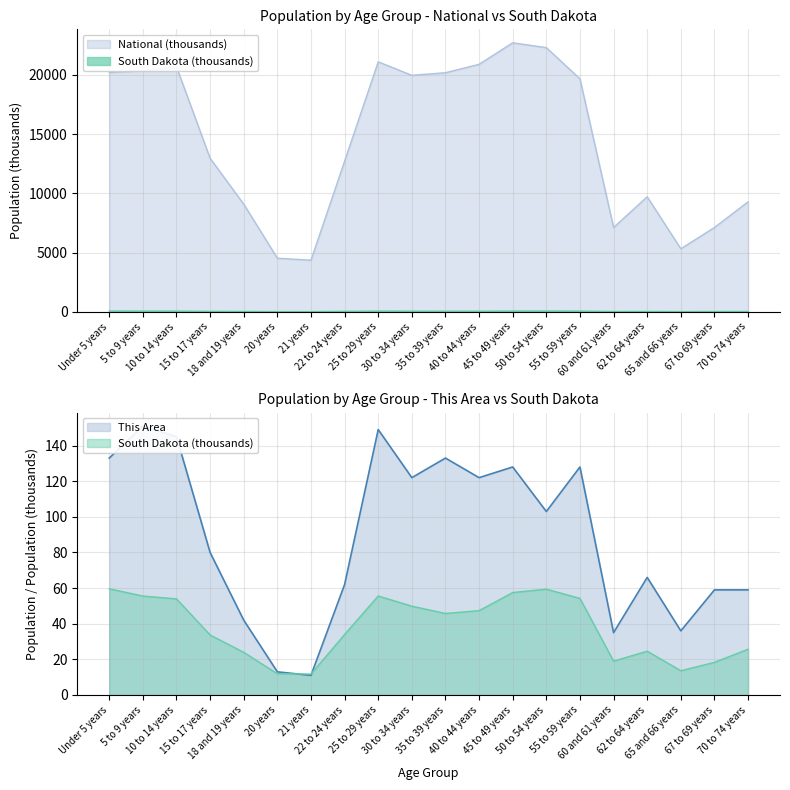

How many data points in This Area are above 103?

9